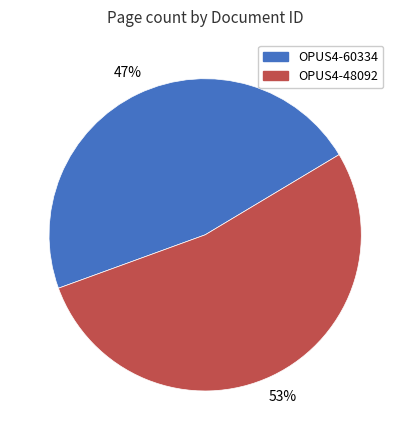

Do OPUS4-60334 and OPUS4-48092 together represent more than half of the pie?

Yes